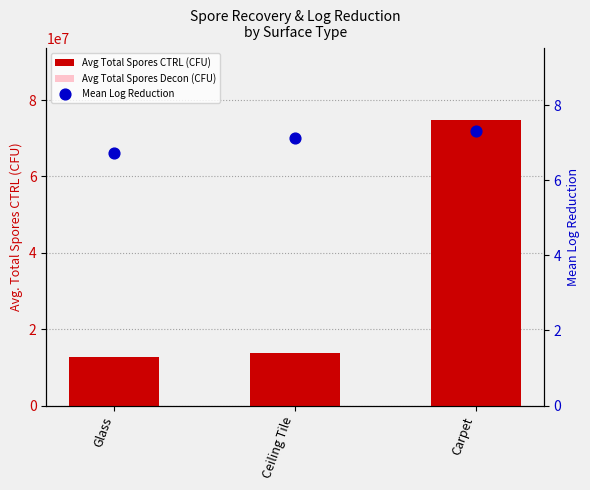

Which series reaches the maximum Y coordinate?

Avg Total Spores CTRL (CFU)